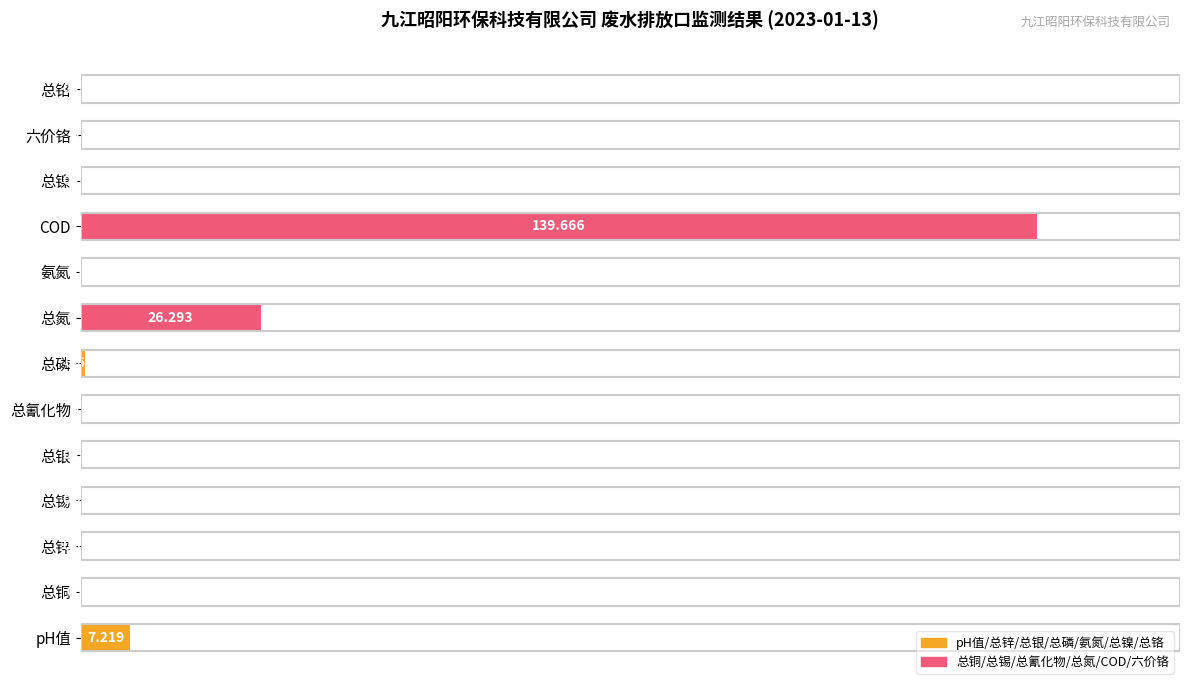

How many data points are above 0?

11